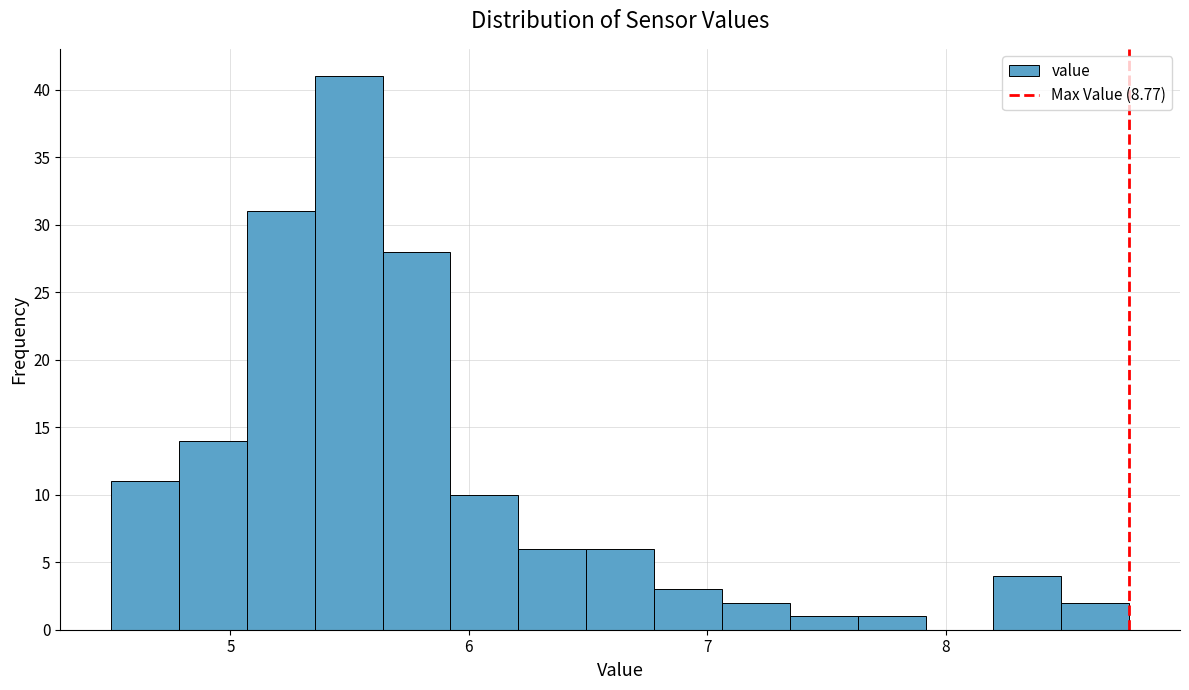

Around what value on the x-axis is the tallest bar? Give the approximate position of its centre, as read against the axis.

5.5